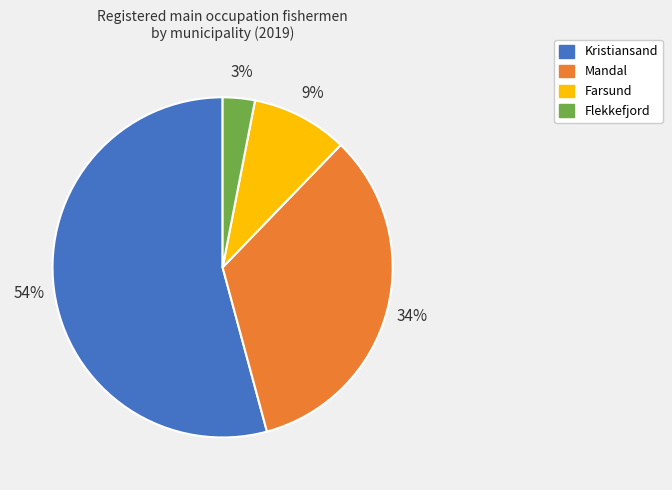

How many segments does this pie chart have?

4